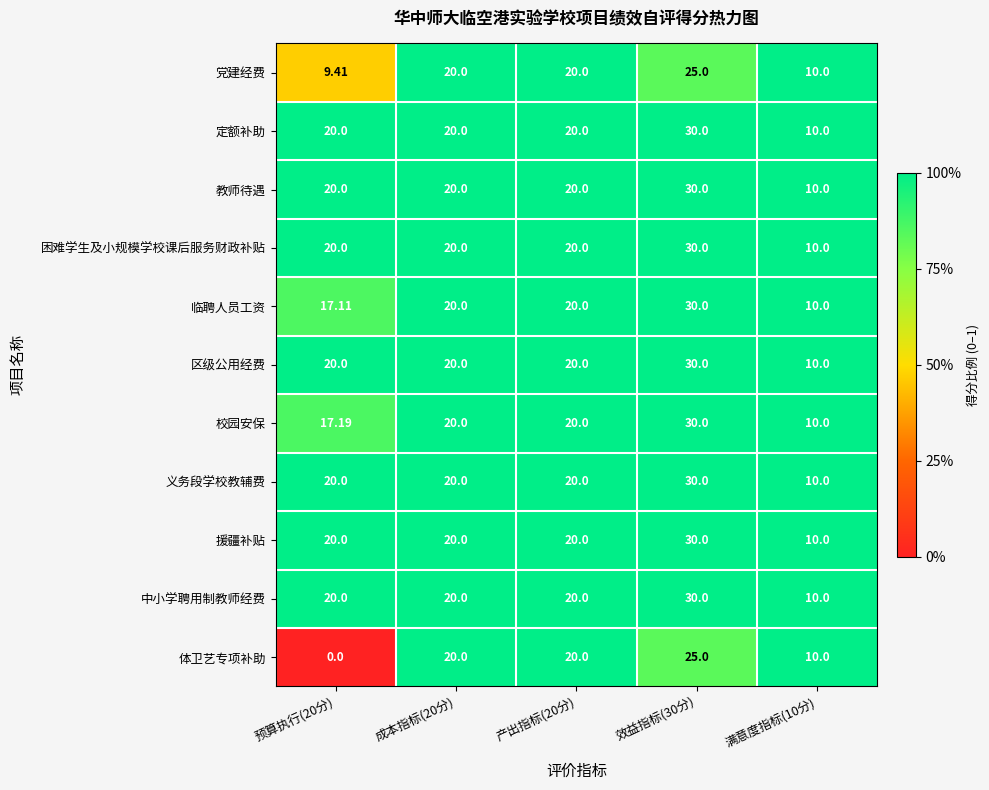

Which series changed the most between 预算执行(20分) and 成本指标(20分)?

体卫艺专项补助